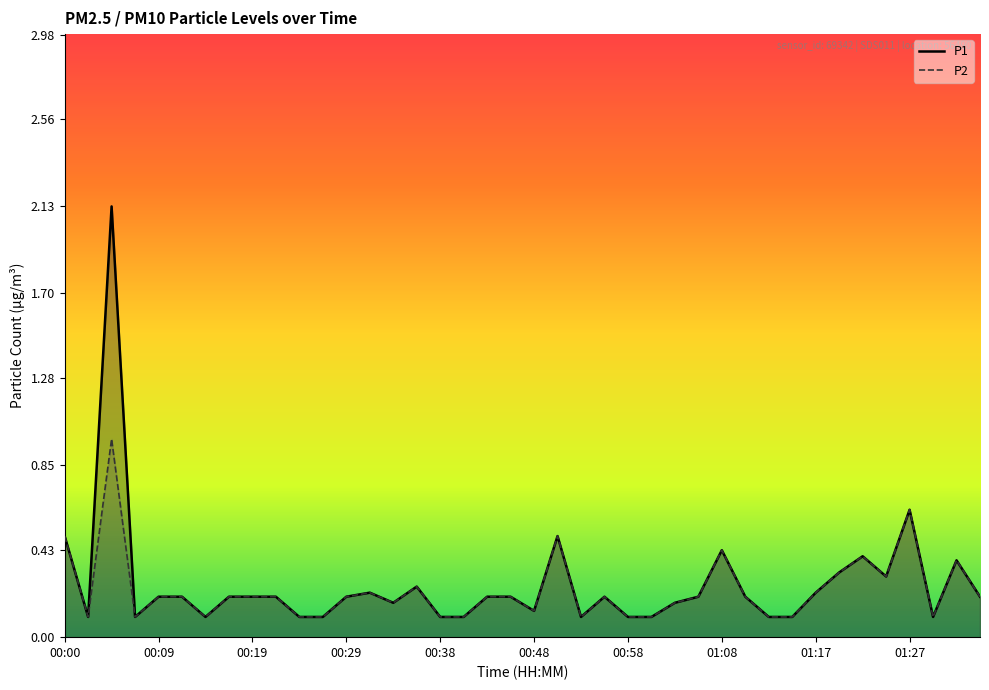

Which series has the largest range (max minus min)?

P1